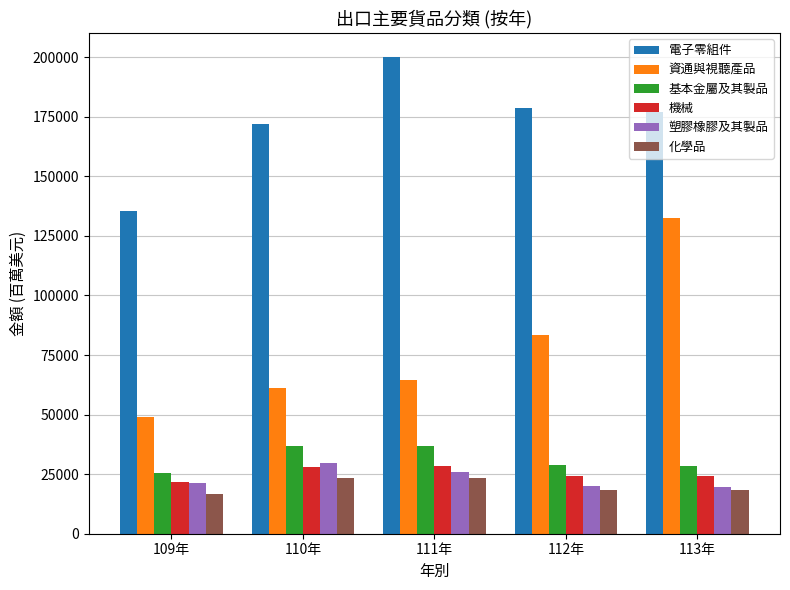

Is the value of 機械 at 111年 greater than the value of 資通與視聽產品 at 113年?

No